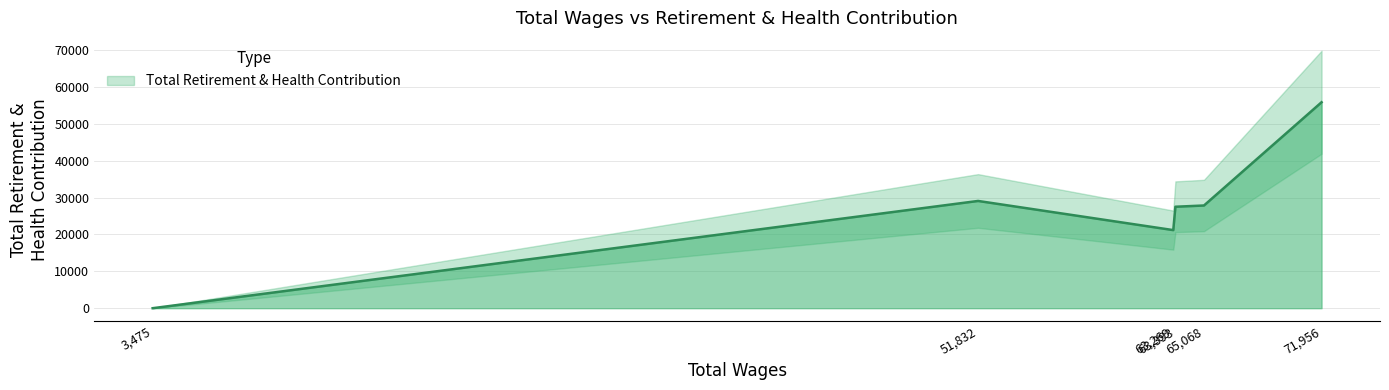

Which has a higher value, 63269.0 or 65068.0?

65068.0